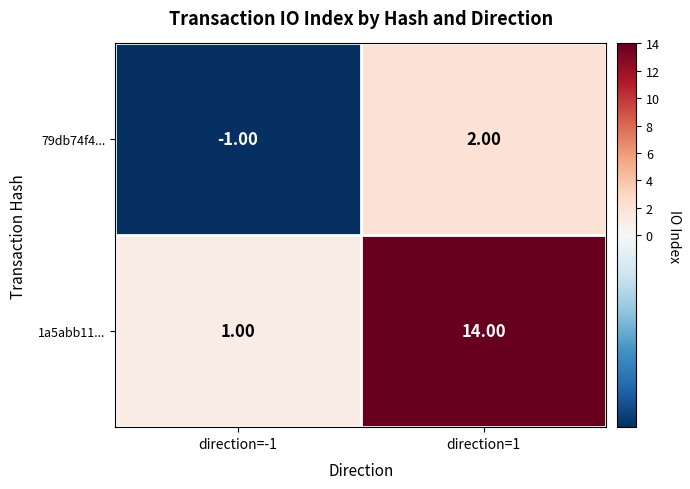

Which series has the largest total across all categories?

1a5abb11...